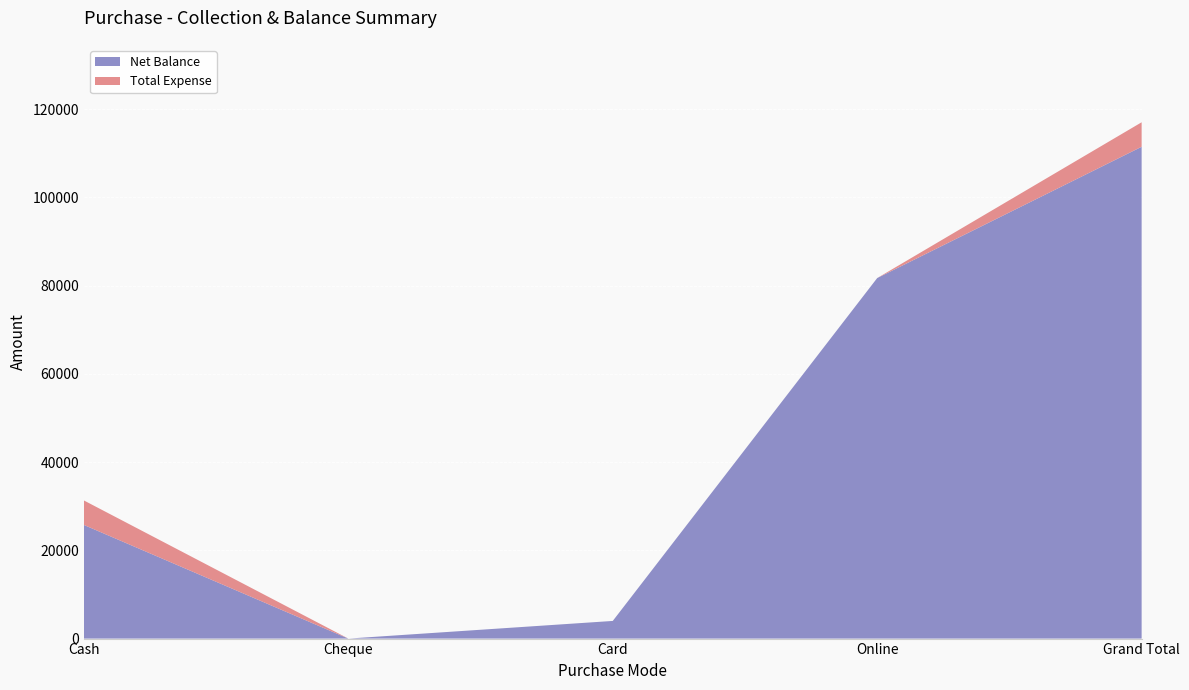

Reading left to right, what are all the values shown in this chart?

Net Balance: 25750	0	4000	81700	111450
Total Expense: 5550	0	0	0	5550